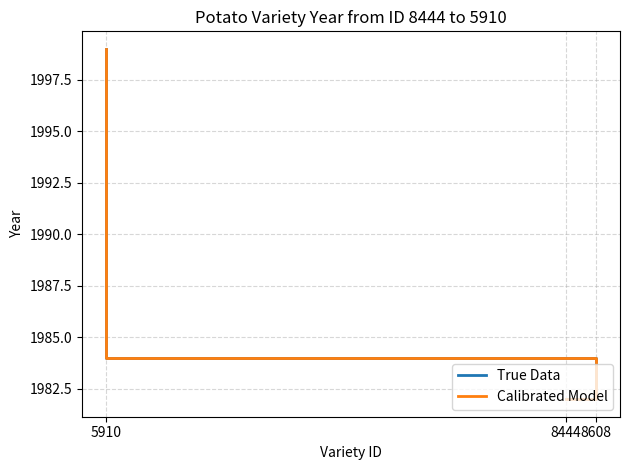

Is the value of Calibrated Model at 8444 greater than the value of True Data at 8608?

No